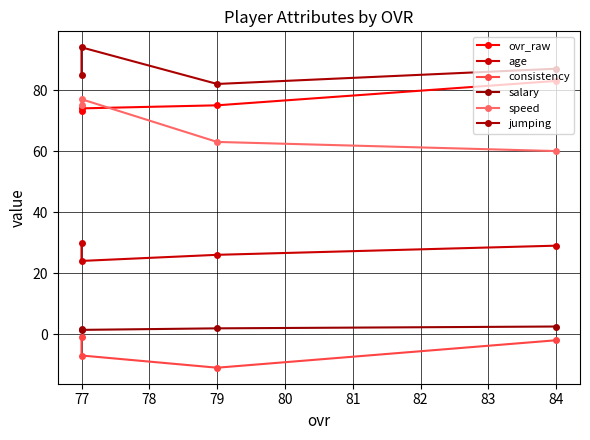

True or false: jumping and consistency cross at least once.

False